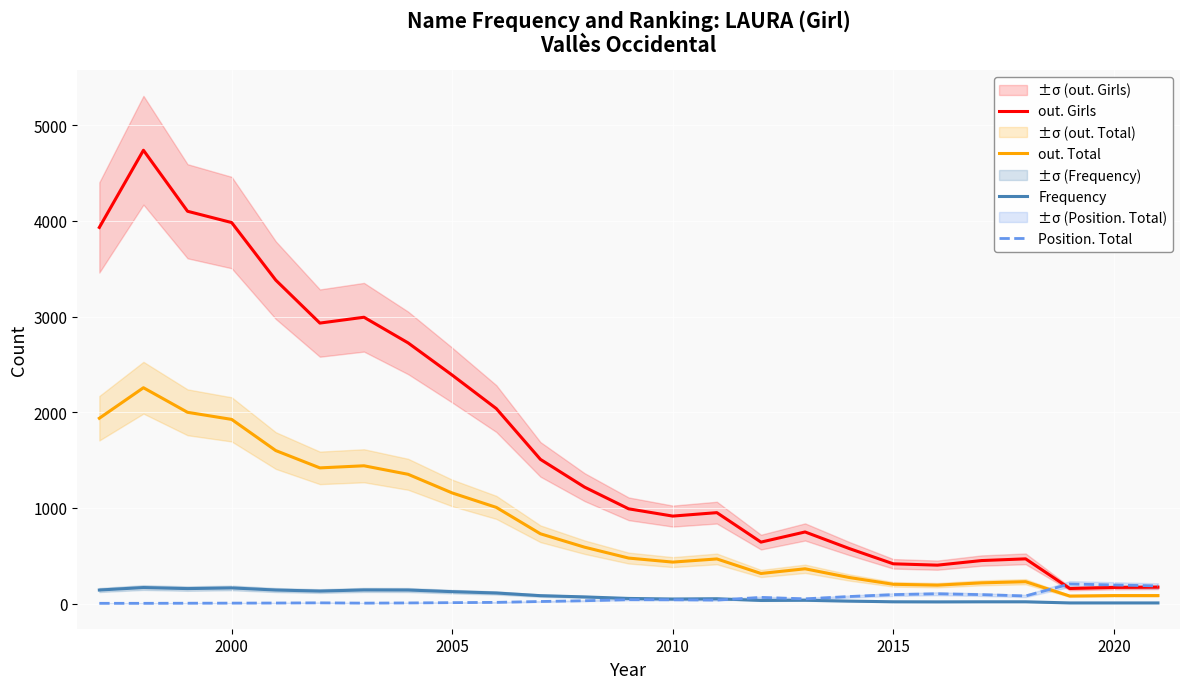

What is the maximum value for Position. Total?

204